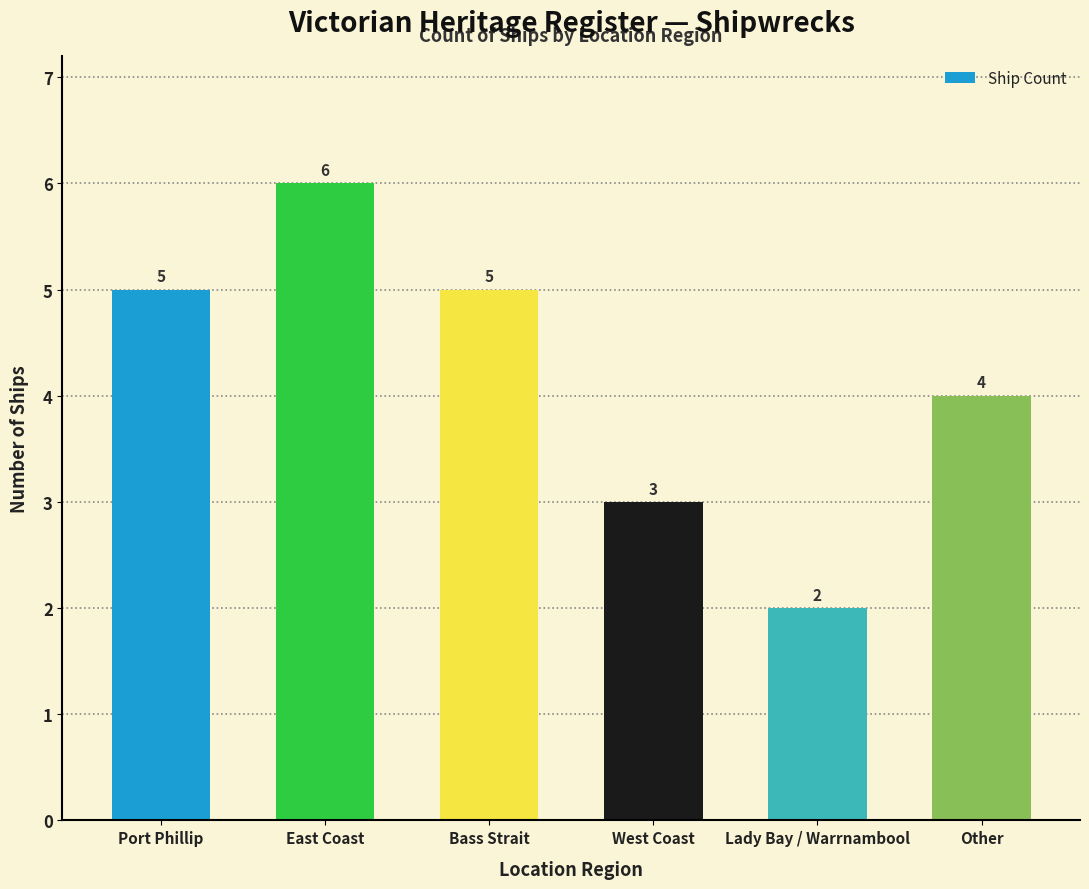

What is the average value?

4